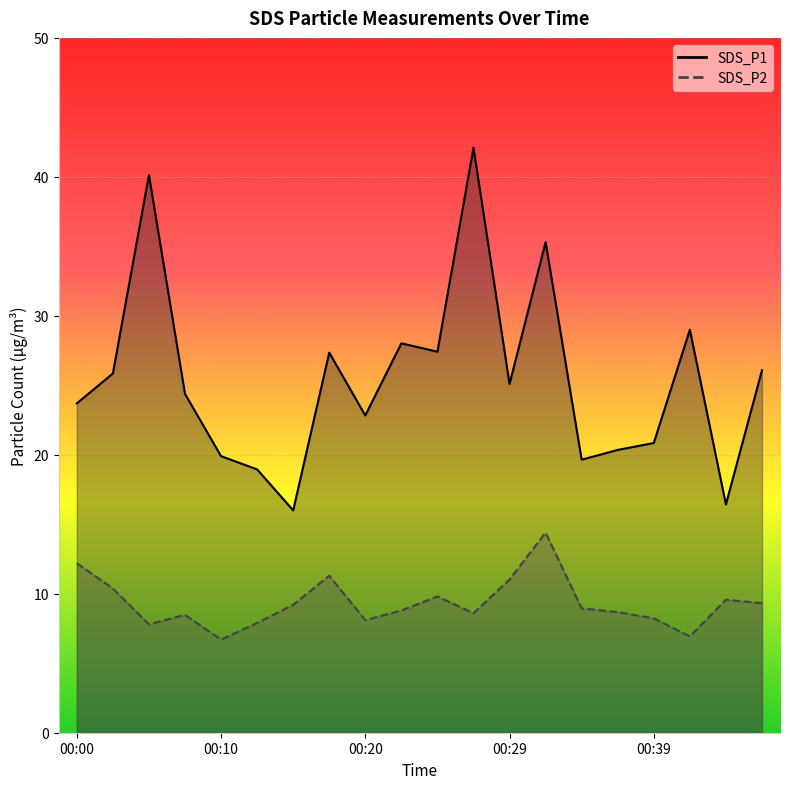

At which category is the sum across all series the highest?

00:27